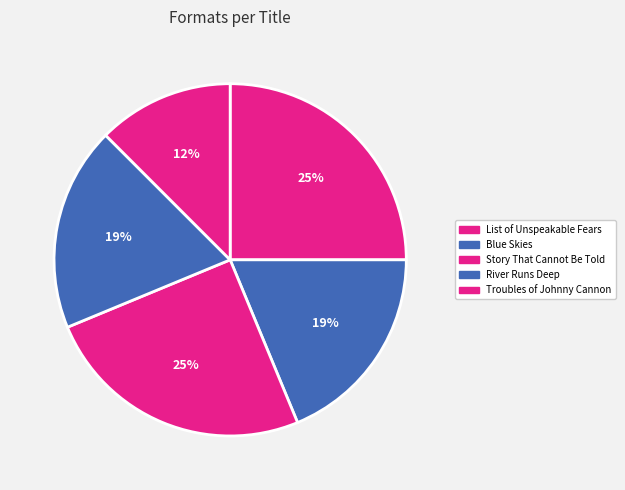

Which category has the biggest portion of the pie?

List of Unspeakable Fears